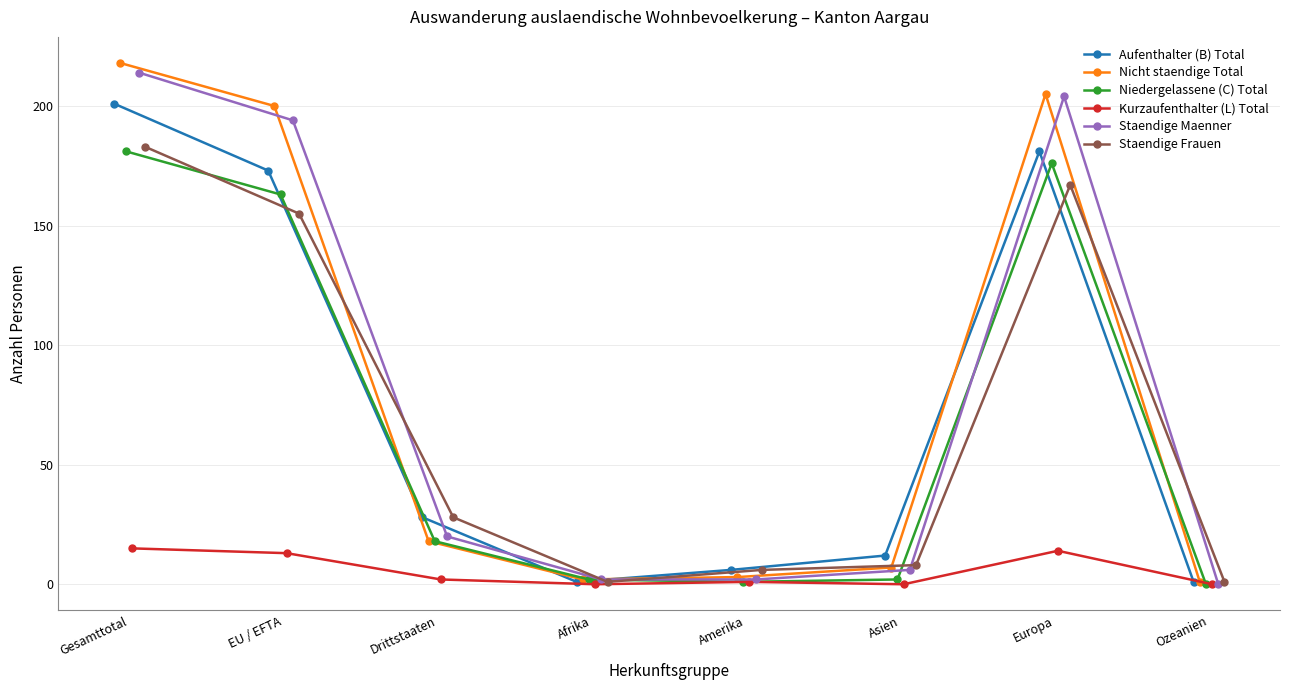

True or false: Nicht staendige Total has a value of 205 at Europa.

True